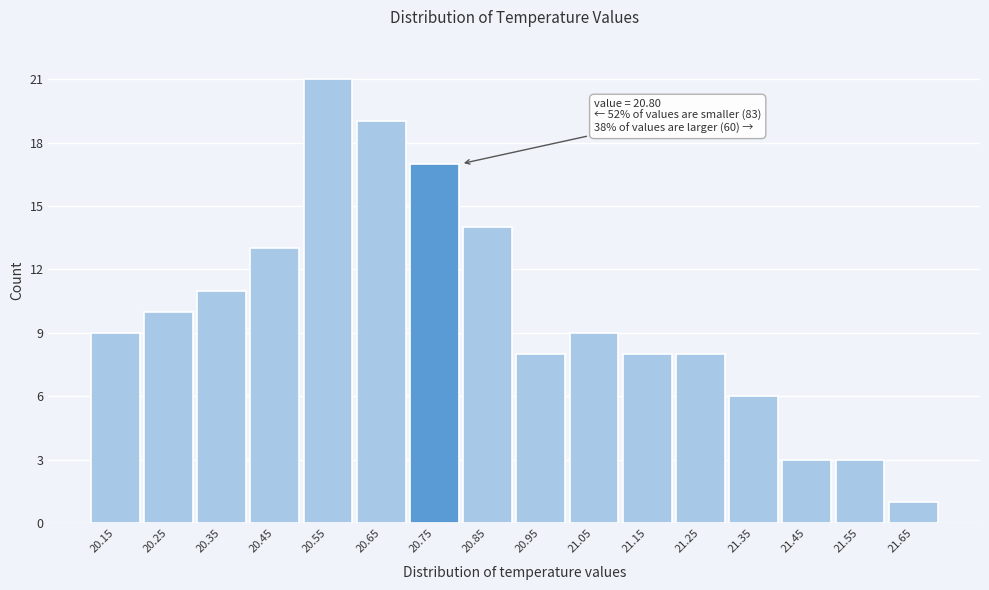

Reading left to right, extract all data points from this chart.

20.15=9	20.25=10	20.35=11	20.45=13	20.55=21	20.65=19	20.75=17	20.85=14	20.95=8	21.05=9	21.15=8	21.25=8	21.35=6	21.45=3	21.55=3	21.65=1